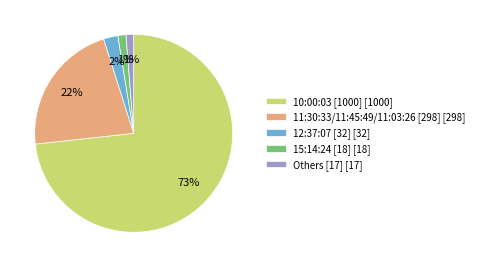

Do Others [17] [17] and 10:00:03 [1000] [1000] together represent more than half of the pie?

Yes